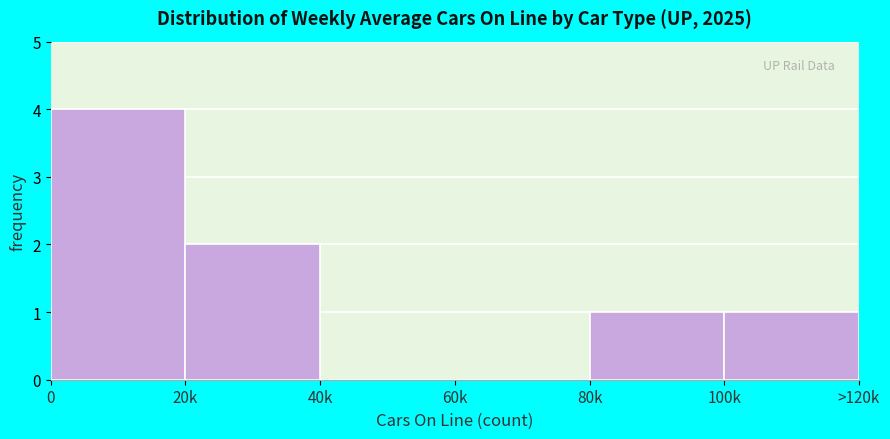

Reading left to right, extract all data points from this chart.

0=4	20k=2	40k=0	60k=0	80k=1	100k=1